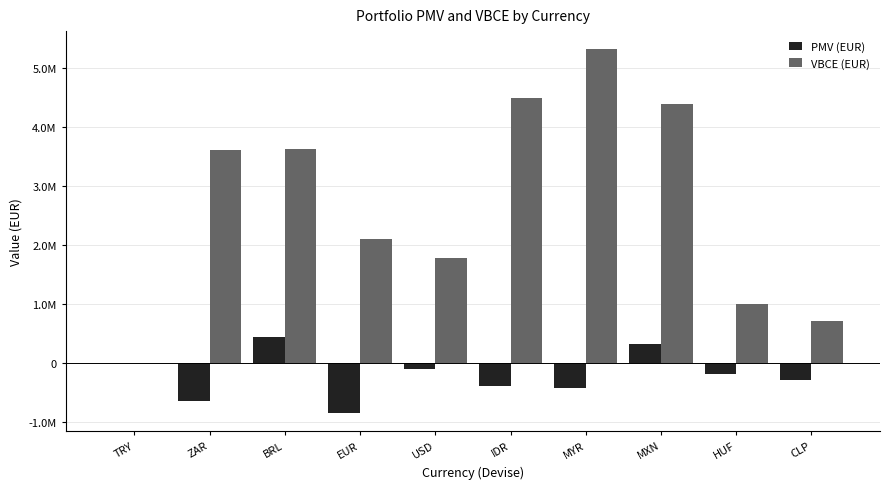

At MYR, list the series in order from largest to smallest.

VBCE (EUR), PMV (EUR)